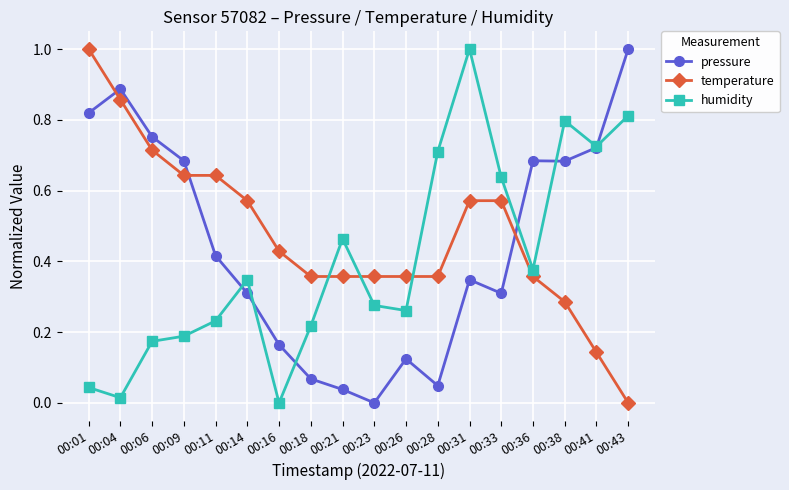

Is the value of humidity at 00:36 greater than the value of pressure at 00:26?

Yes